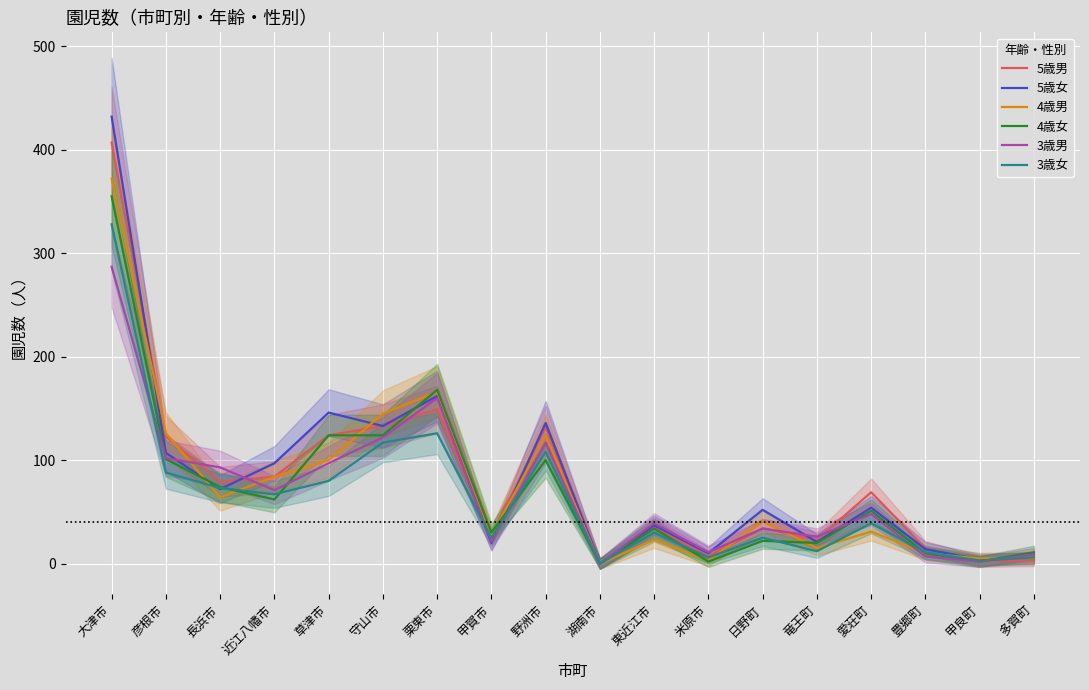

Does the chart display data point markers on the line(s)?

No